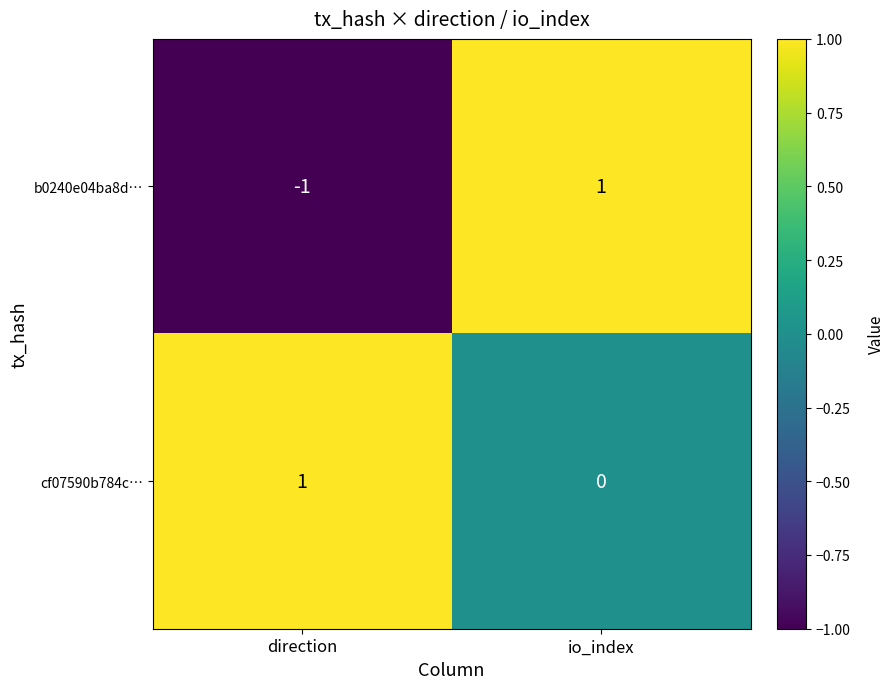

The value of b0240e04ba8d… at direction is -1. True or false?

True